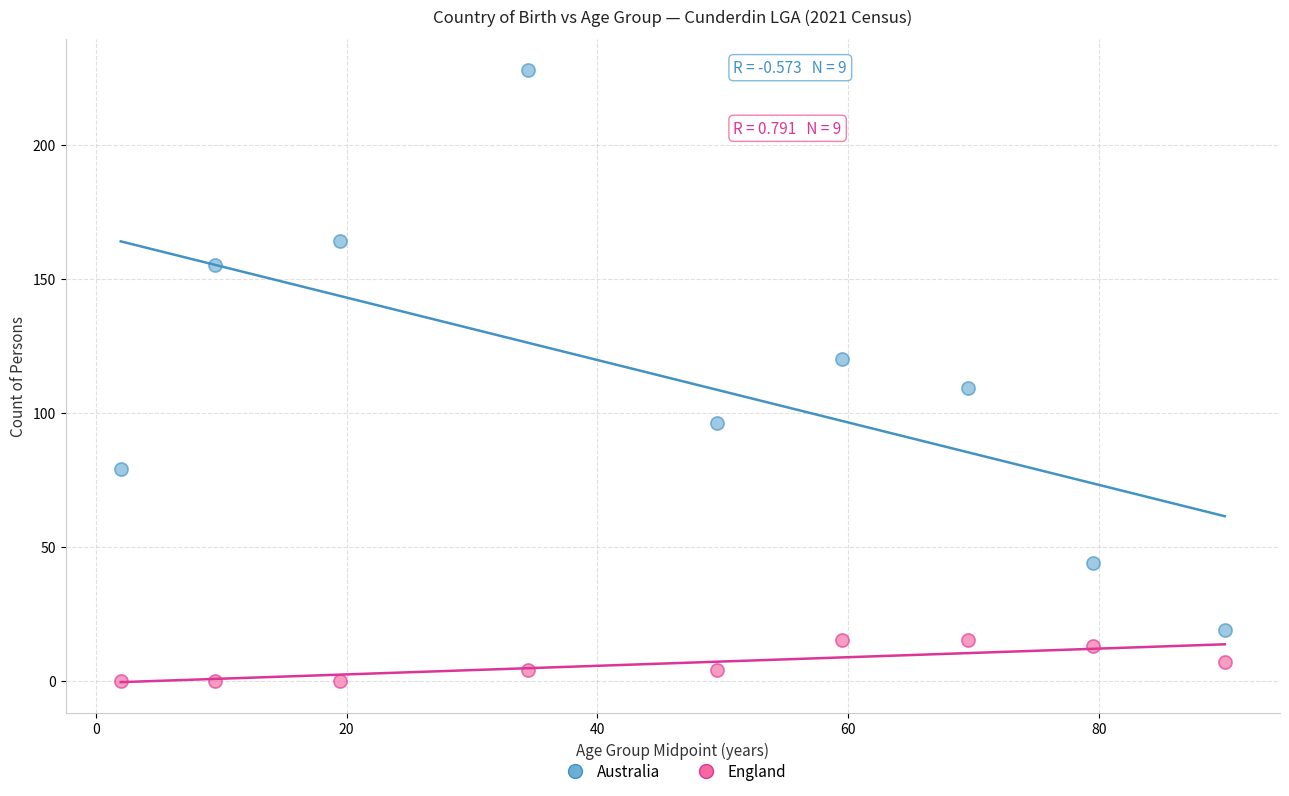

Which series has the widest spread of Y values?

Australia